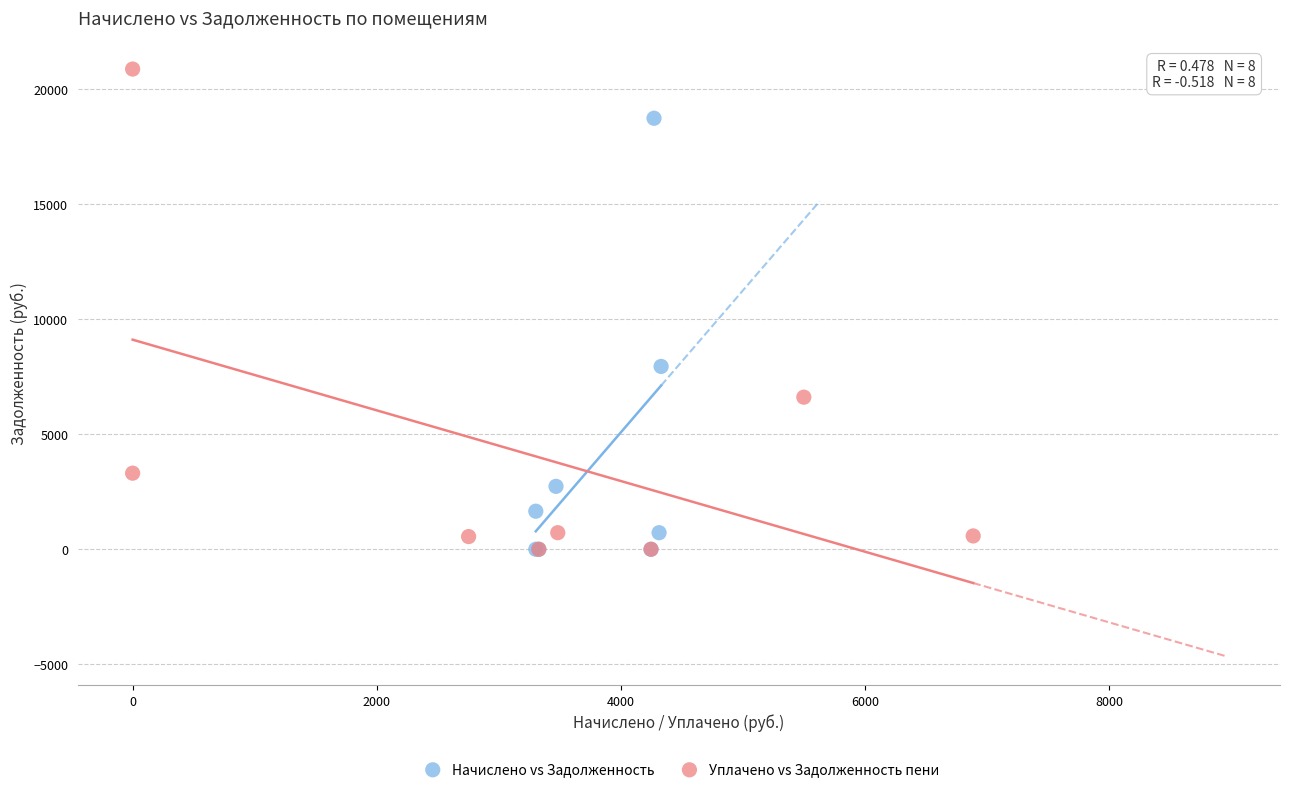

Which series has the widest spread of Y values?

Уплачено vs Задолженность пени